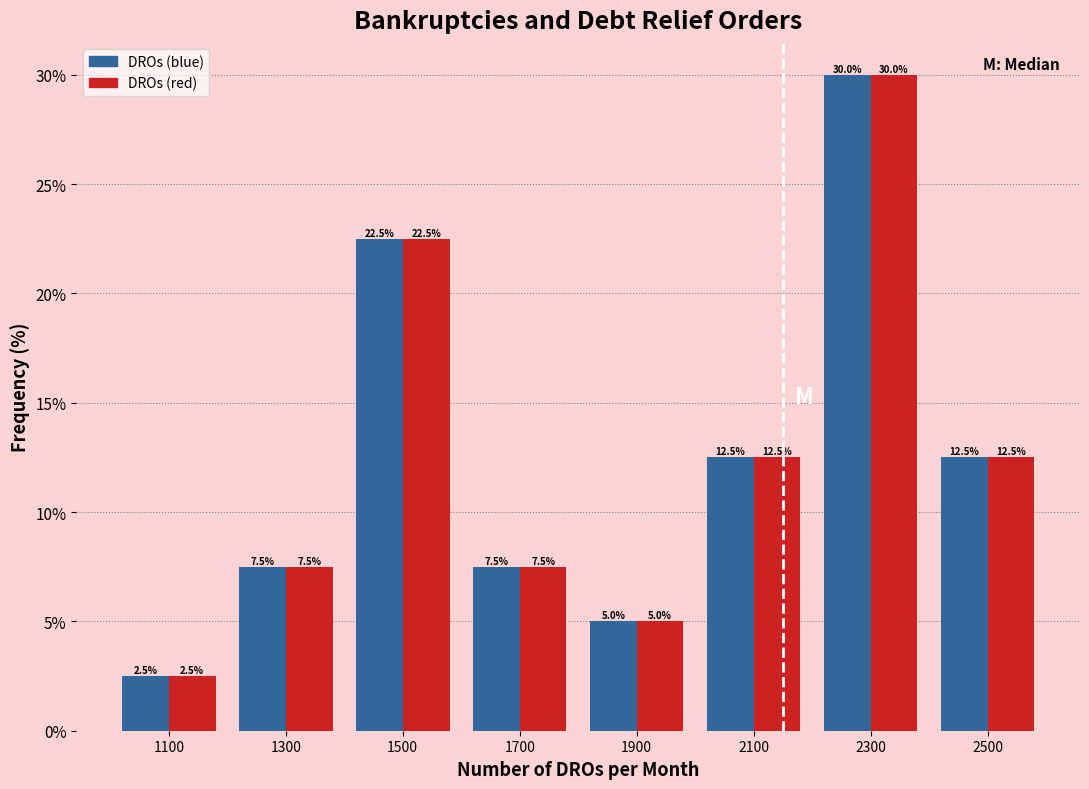

In the DROs (blue) series, which range on the x-axis has the tallest bar?

2200 to 2400